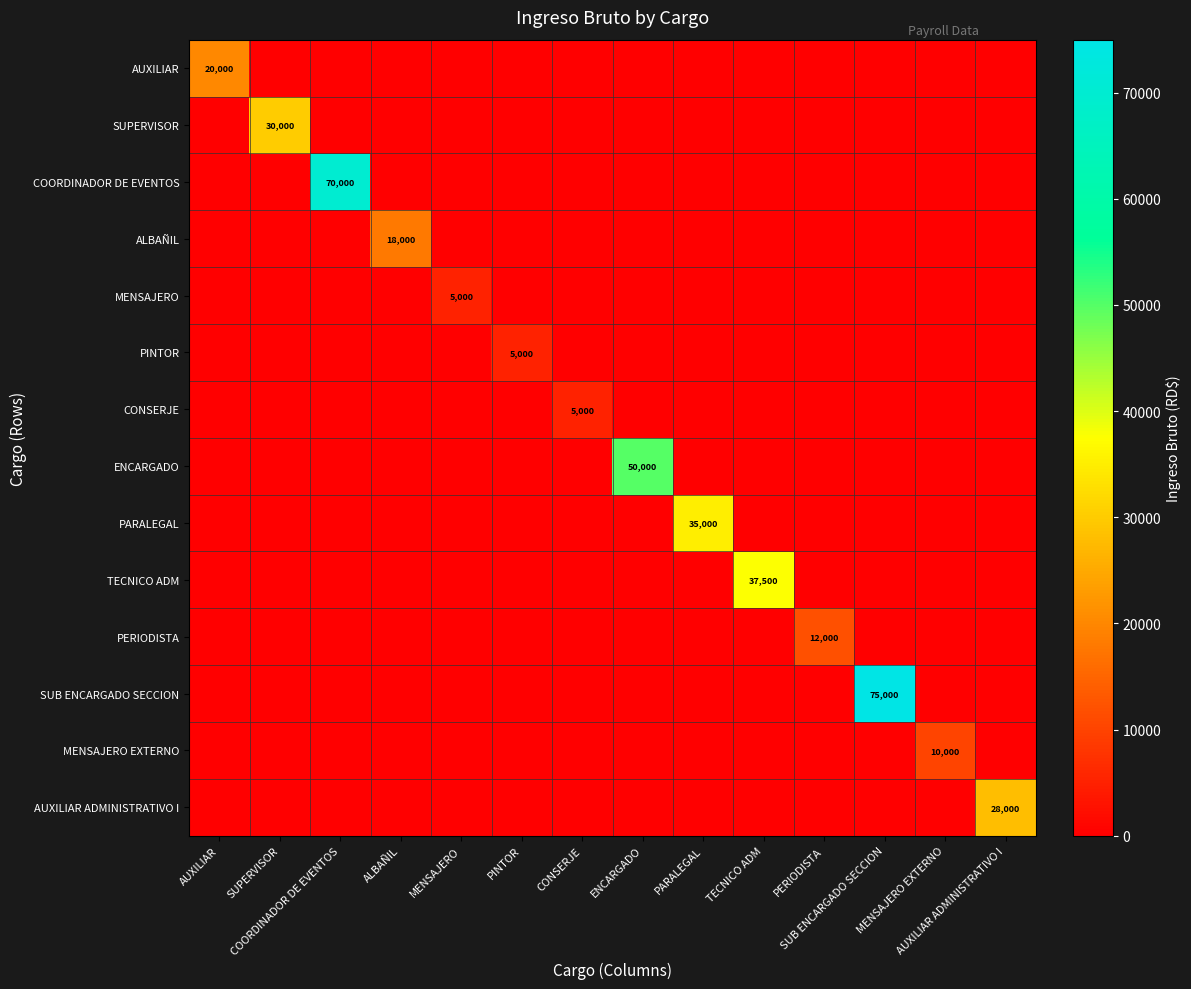

Which series has the widest spread of values?

SUB ENCARGADO SECCION